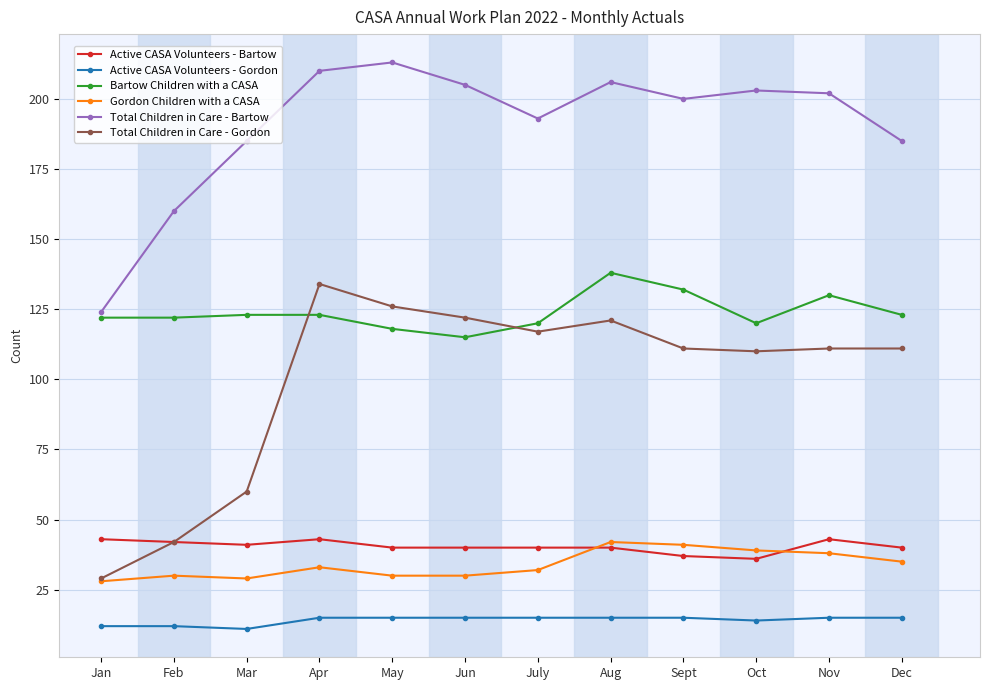

Reading left to right, what are all the values shown in this chart?

Active CASA Volunteers - Bartow: 43	42	41	43	40	40	40	40	37	36	43	40
Active CASA Volunteers - Gordon: 12	12	11	15	15	15	15	15	15	14	15	15
Bartow Children with a CASA: 122	122	123	123	118	115	120	138	132	120	130	123
Gordon Children with a CASA: 28	30	29	33	30	30	32	42	41	39	38	35
Total Children in Care - Bartow: 124	160	185	210	213	205	193	206	200	203	202	185
Total Children in Care - Gordon: 29	42	60	134	126	122	117	121	111	110	111	111